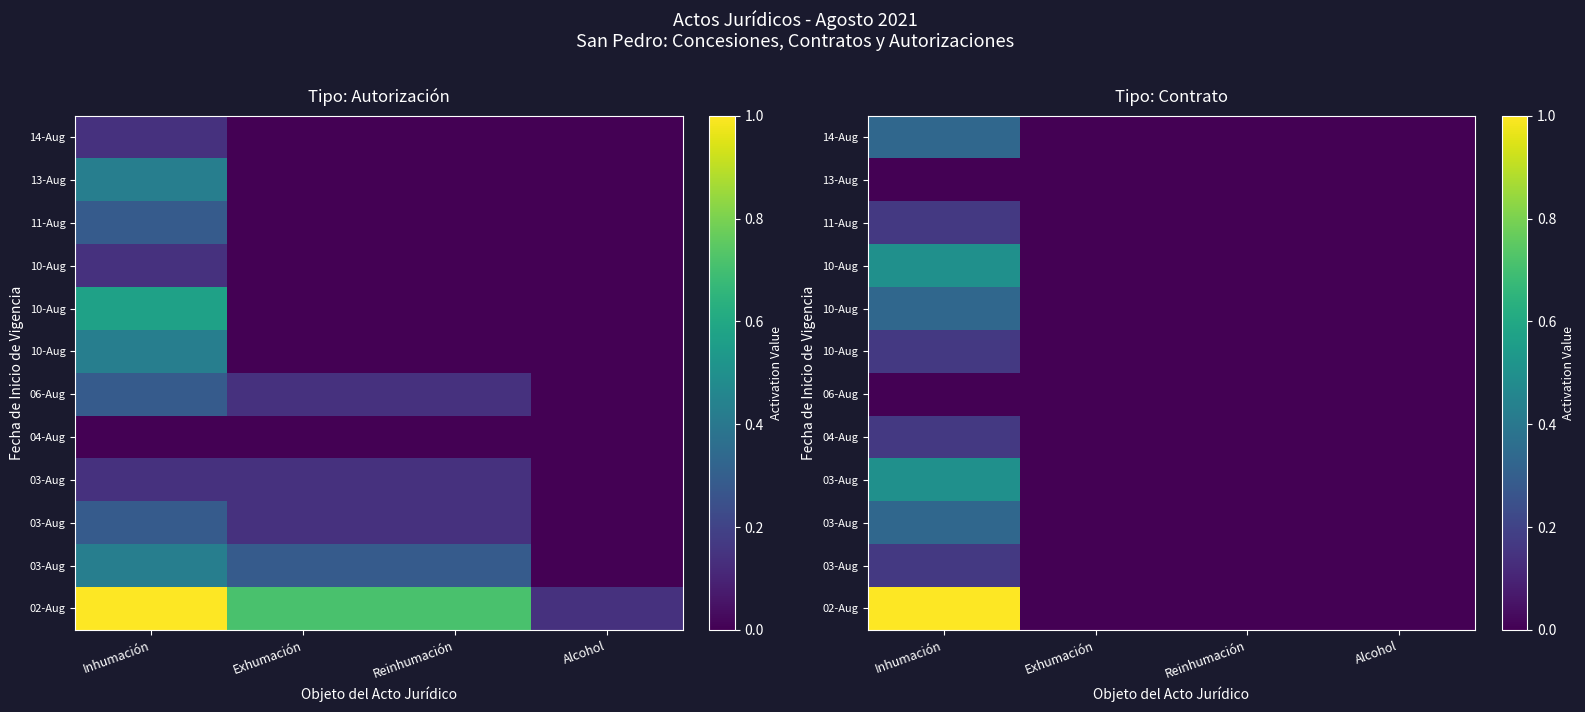

Between Reinhumación and Inhumación, which is larger?

Inhumación